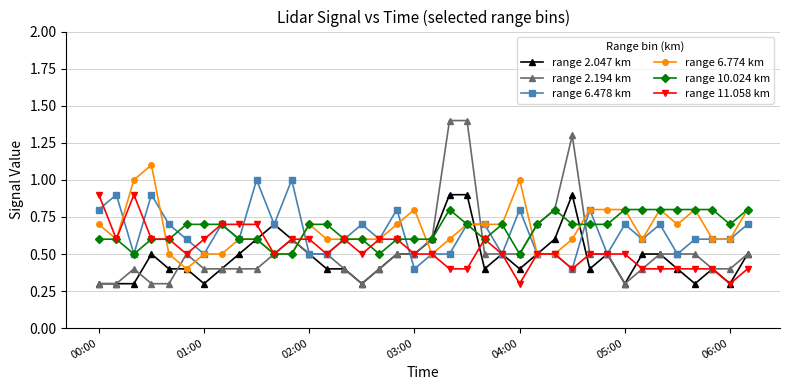

True or false: range 2.194 km has more than 0 points higher than both neighbors.

True